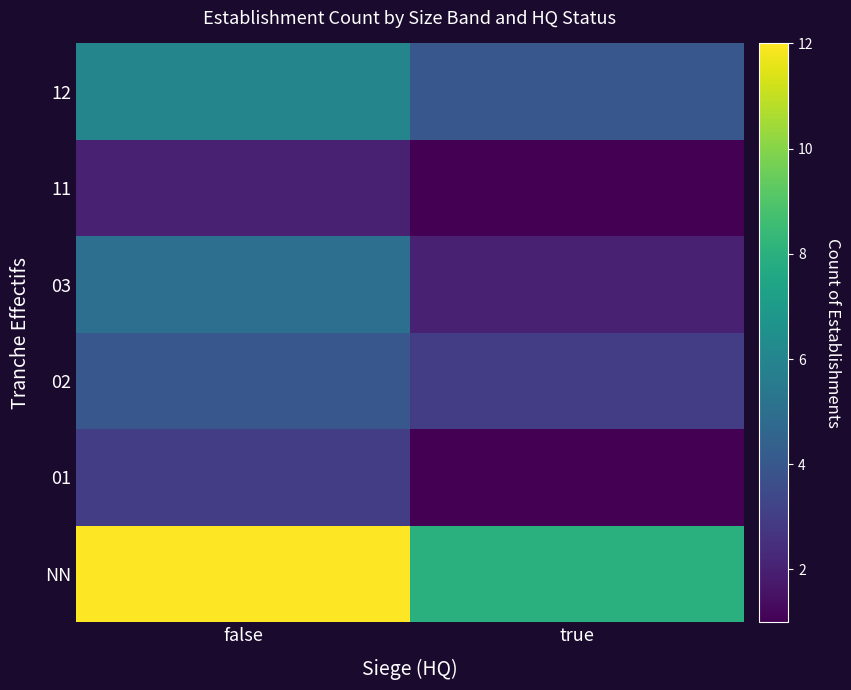

Reading left to right, list all the values displayed in this chart.

NN: false=12	true=8
01: false=3	true=1
02: false=4	true=3
03: false=5	true=2
11: false=2	true=1
12: false=6	true=4